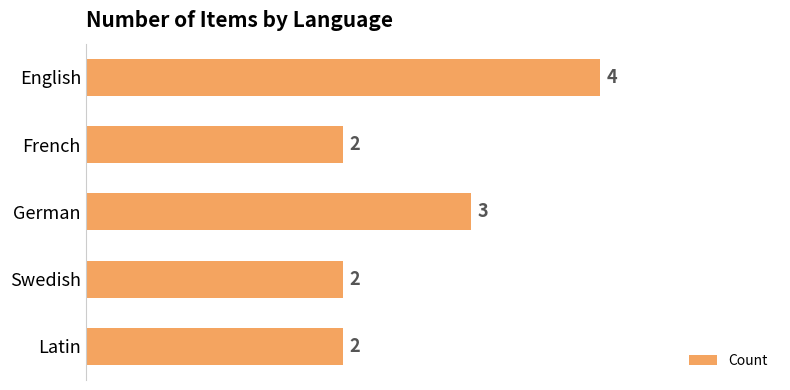

Are the bars horizontal?

Yes